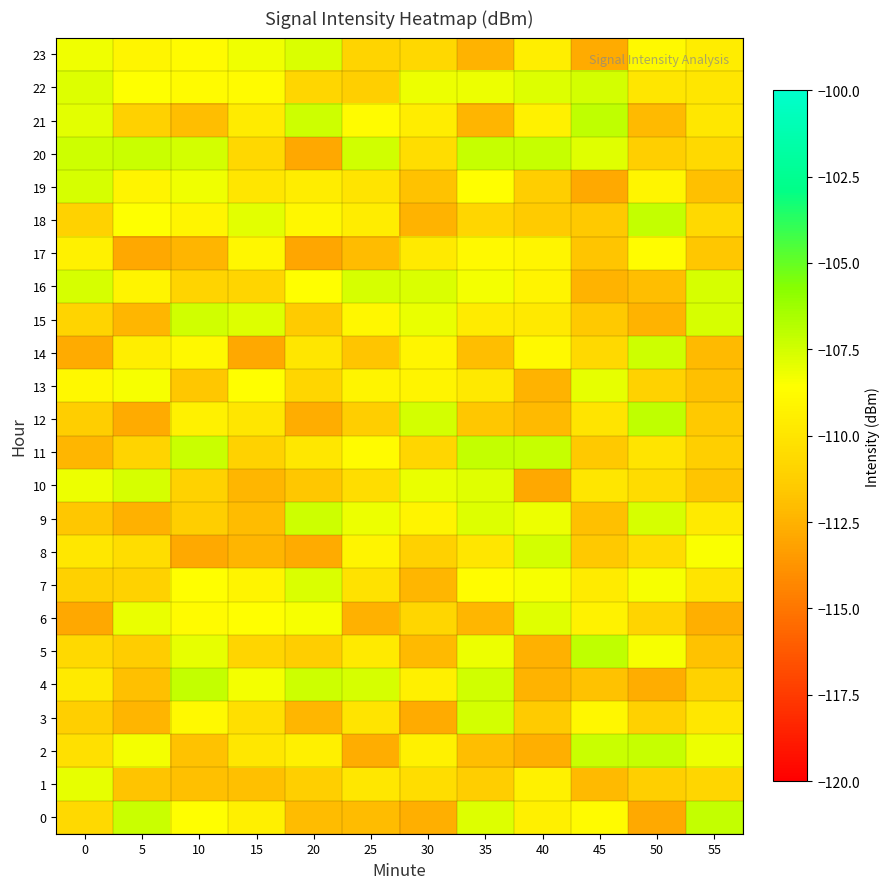

At which category is the sum across all series the highest?

35